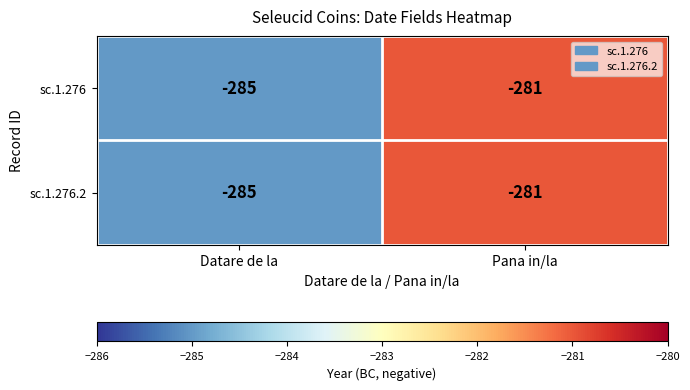

Reading right to left, what are all the values shown in this chart?

sc.1.276: -281	-285
sc.1.276.2: -281	-285